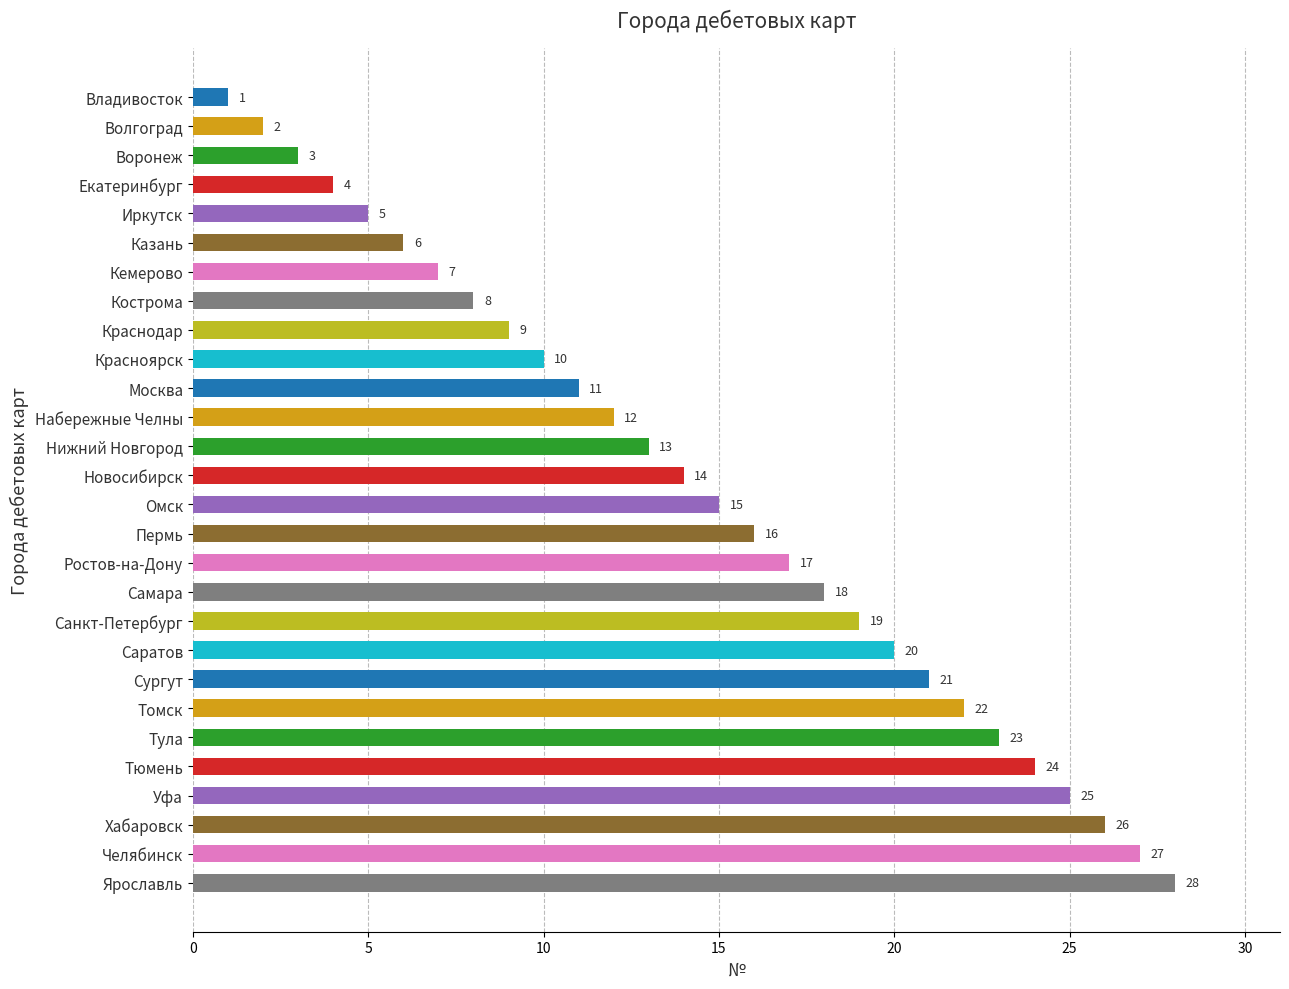

Rank the categories by value from lowest to highest.

Владивосток, Волгоград, Воронеж, Екатеринбург, Иркутск, Казань, Кемерово, Кострома, Краснодар, Красноярск, Москва, Набережные Челны, Нижний Новгород, Новосибирск, Омск, Пермь, Ростов-на-Дону, Самара, Санкт-Петербург, Саратов, Сургут, Томск, Тула, Тюмень, Уфа, Хабаровск, Челябинск, Ярославль